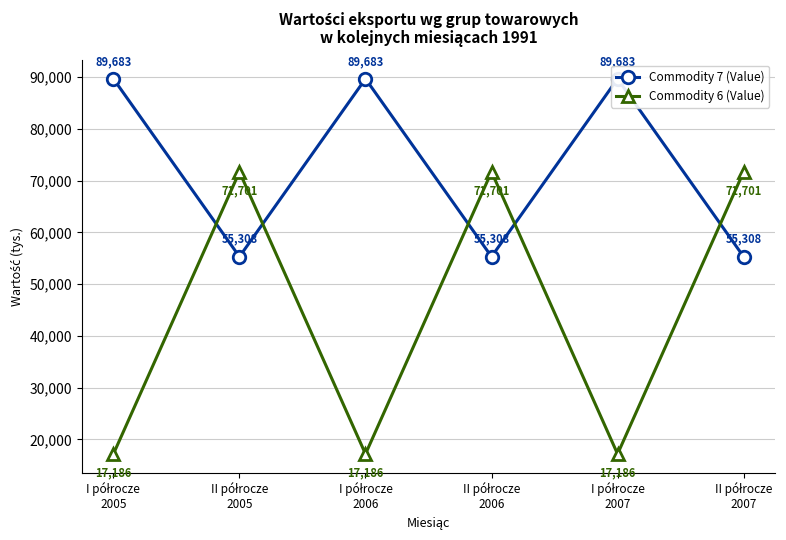

How many intersections are there between Commodity 6 (Value) and Commodity 7 (Value)?

5